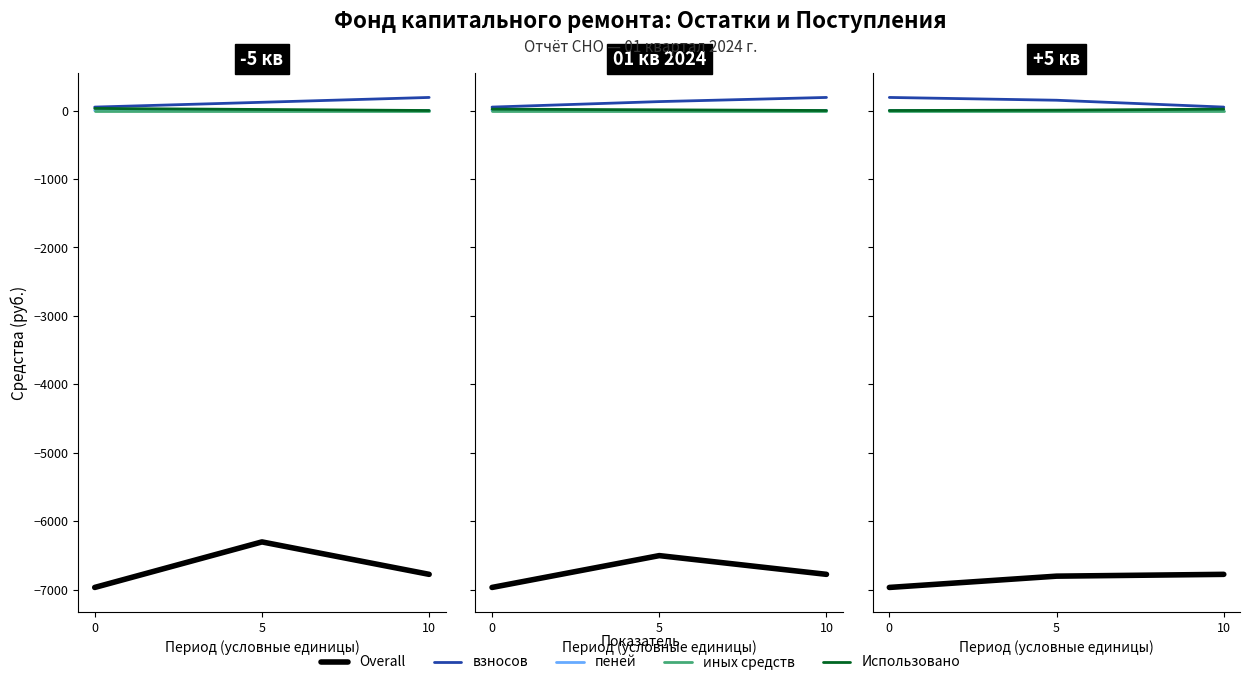

How many values in Использовано are above zero?

2